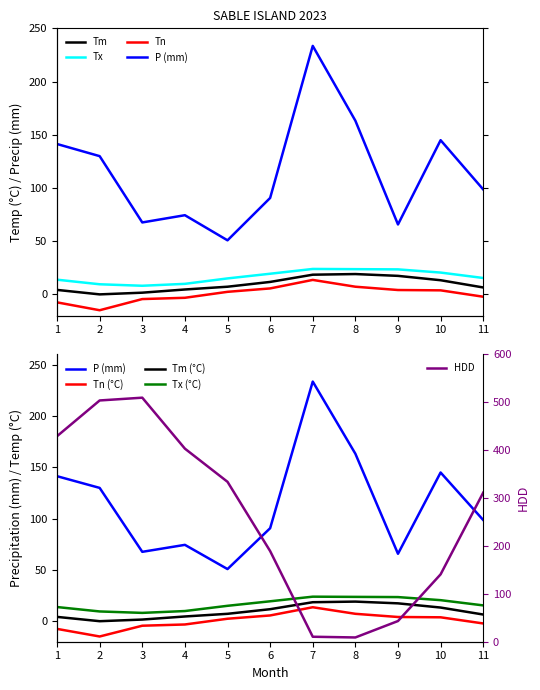

What is the maximum value for HDD?

509.6